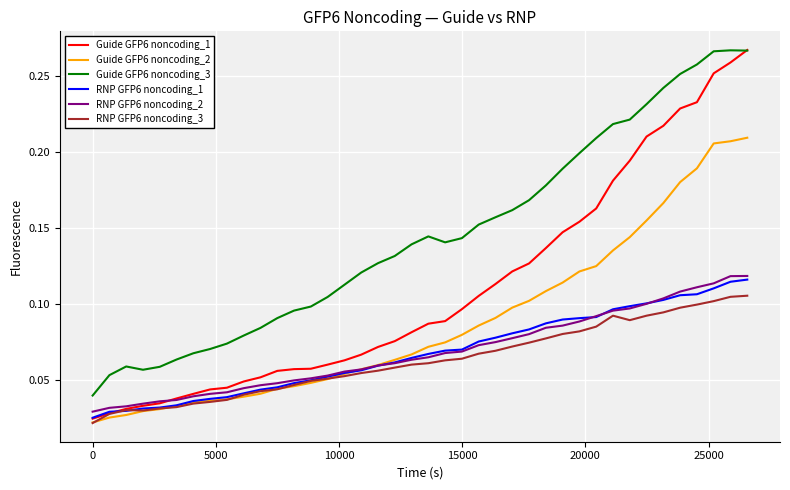

True or false: Guide GFP6 noncoding_3 and RNP GFP6 noncoding_2 intersect in this chart.

False